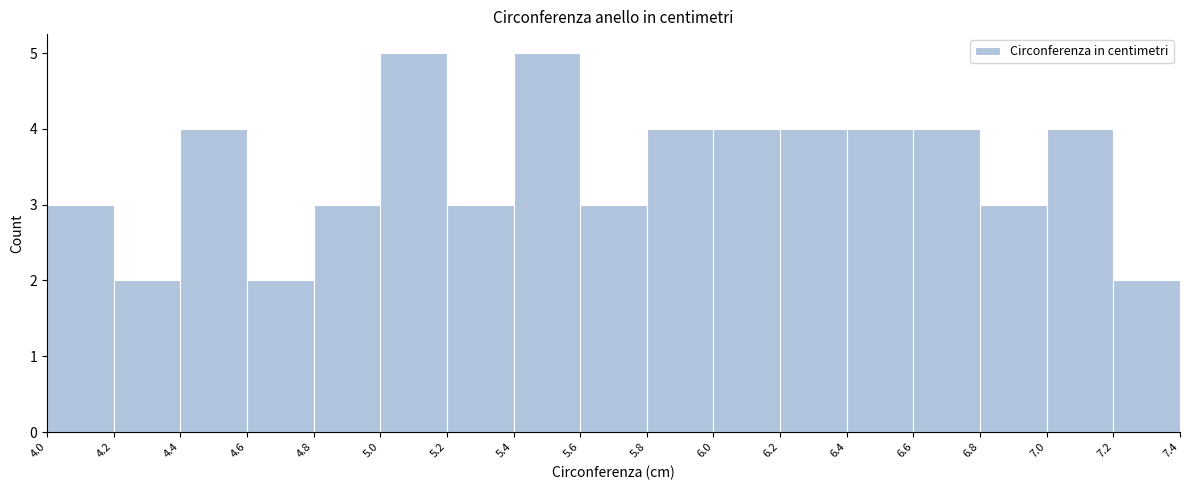

Reading left to right, transcribe this chart: for each bar, give the range it covers on the x-axis and its height. The values are not printed on the chart, so give them approximately, as read against the axis.

4.0 to 4.2: 3
4.2 to 4.4: 2
4.4 to 4.6: 4
4.6 to 4.8: 2
4.8 to 5.0: 3
5.0 to 5.2: 5
5.2 to 5.4: 3
5.4 to 5.6: 5
5.6 to 5.8: 3
5.8 to 6.0: 4
6.0 to 6.2: 4
6.2 to 6.4: 4
6.4 to 6.6: 4
6.6 to 6.8: 4
6.8 to 7.0: 3
7.0 to 7.2: 4
7.2 to 7.4: 2